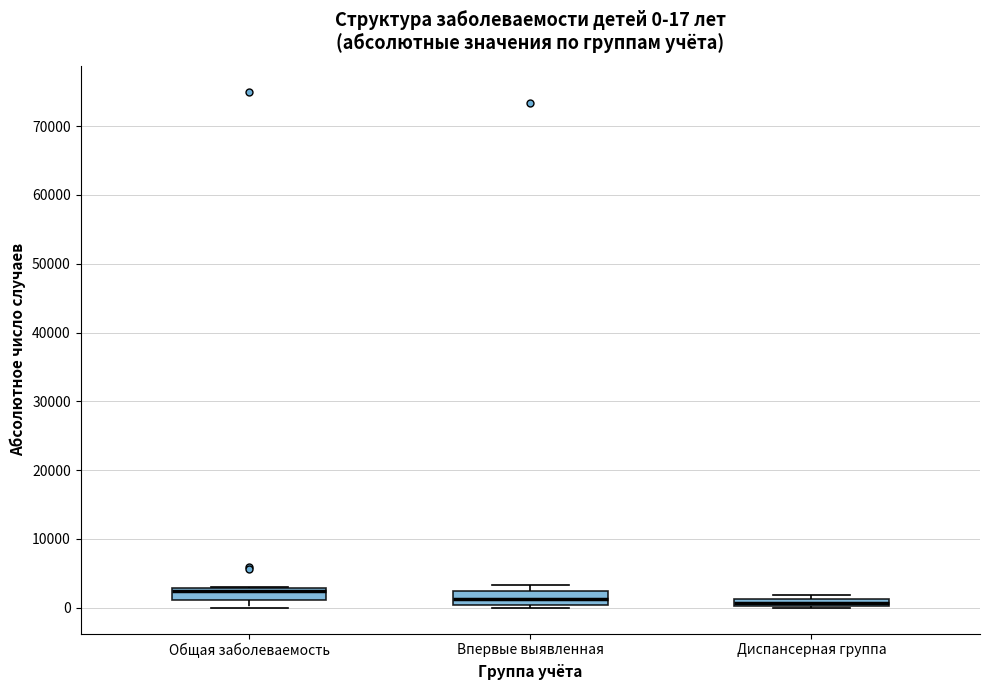

Which box has the highest median line?

Общая заболеваемость